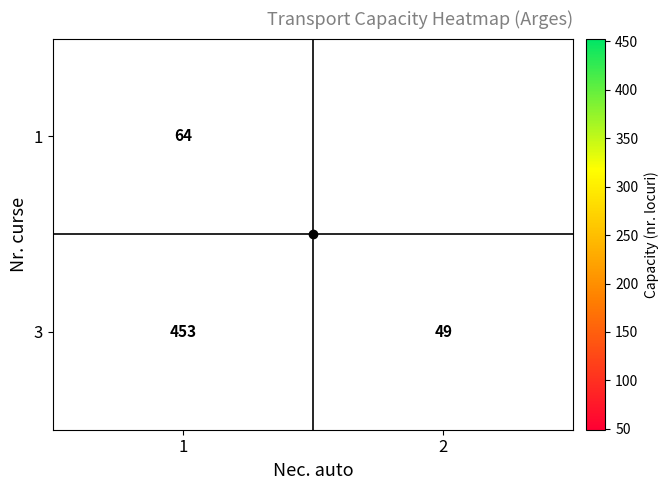

The value of 1 at 1 is 37.6. True or false?

False